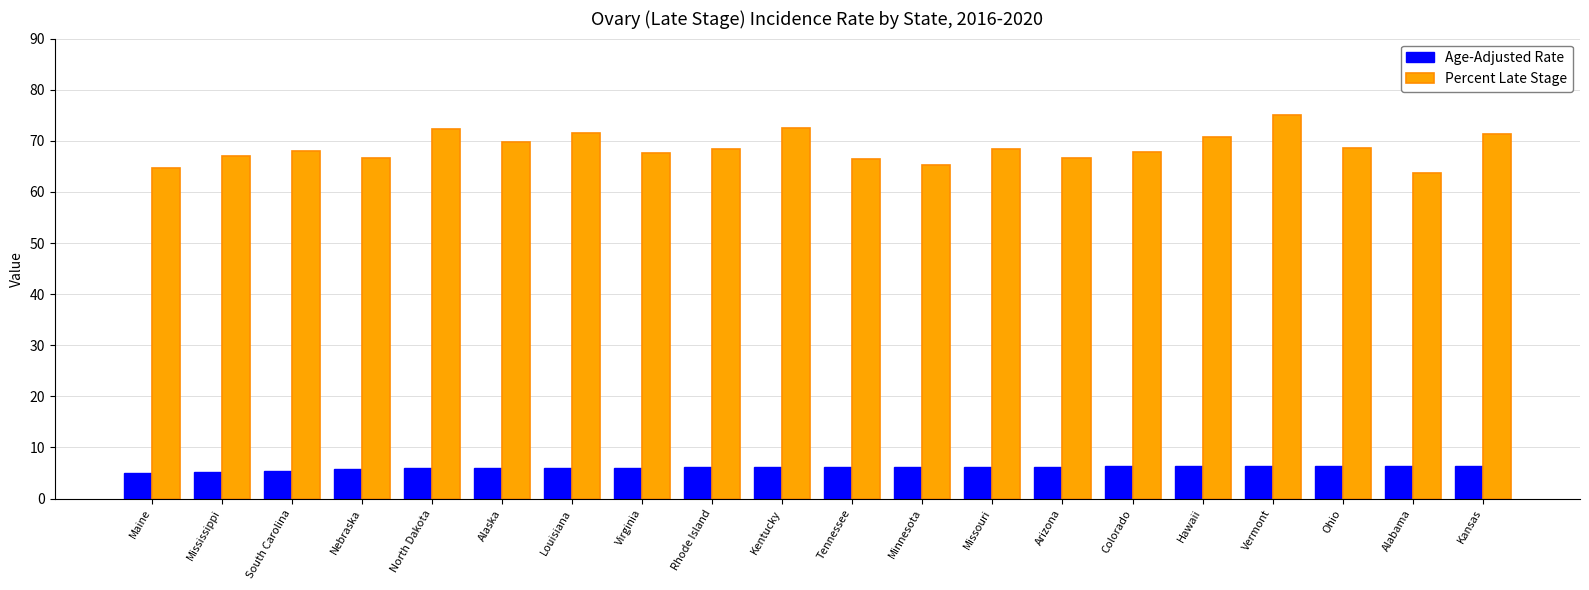

What is the value of the Age-Adjusted Rate bar at the 9th from the left?

6.1